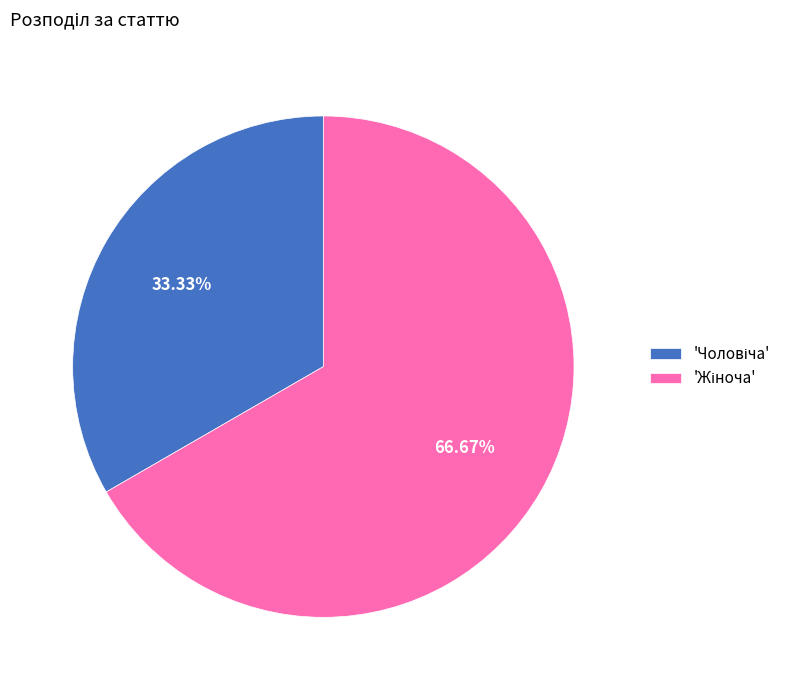

Is there a majority slice in this chart?

Yes